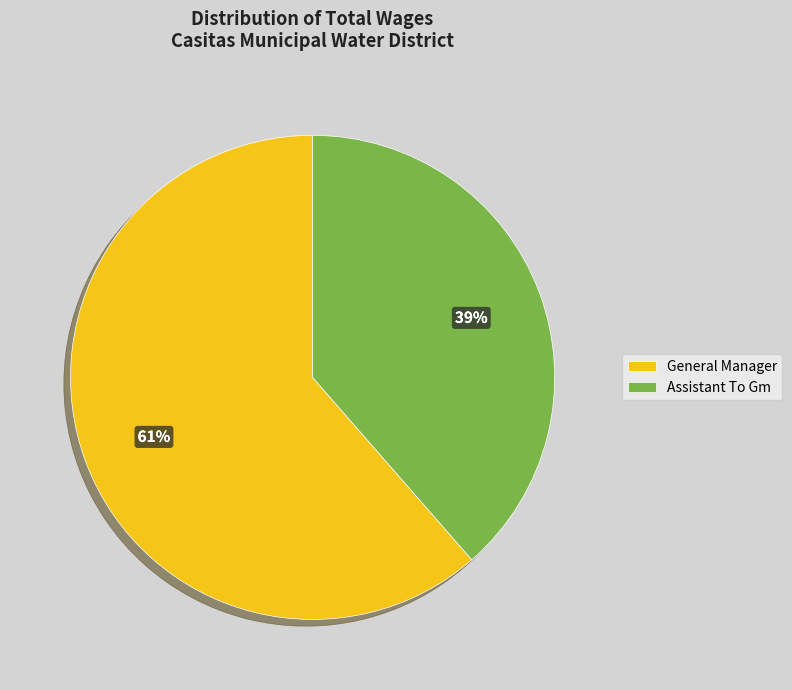

Do Assistant To Gm and General Manager together represent more than half of the pie?

Yes